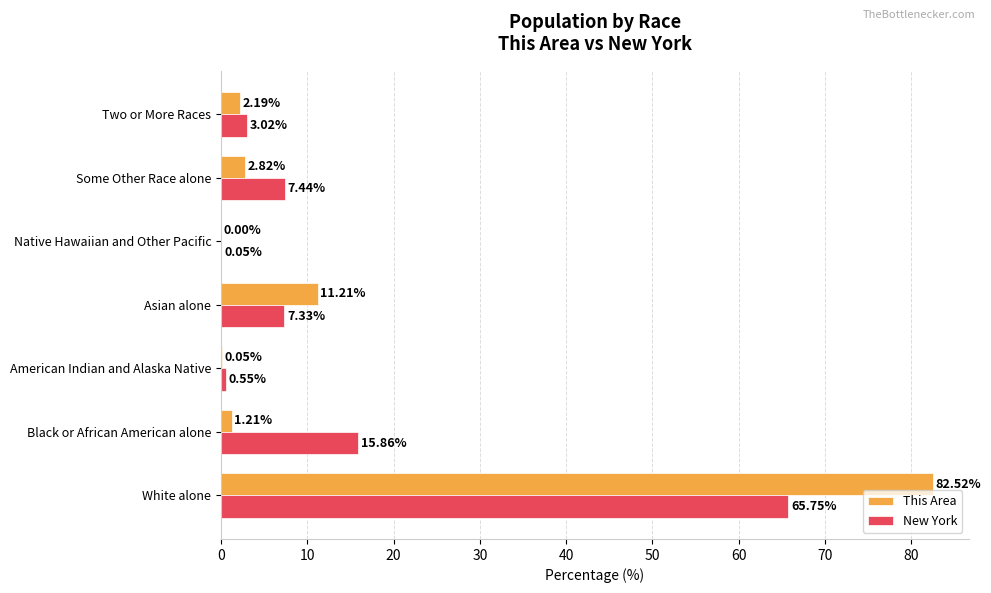

At which category does the chart reach its peak across all series?

White alone